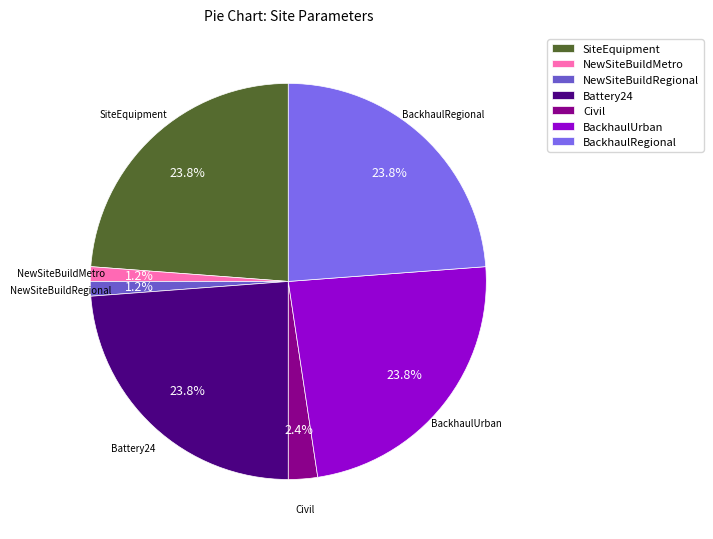

Between NewSiteBuildMetro and BackhaulUrban, which is larger?

BackhaulUrban